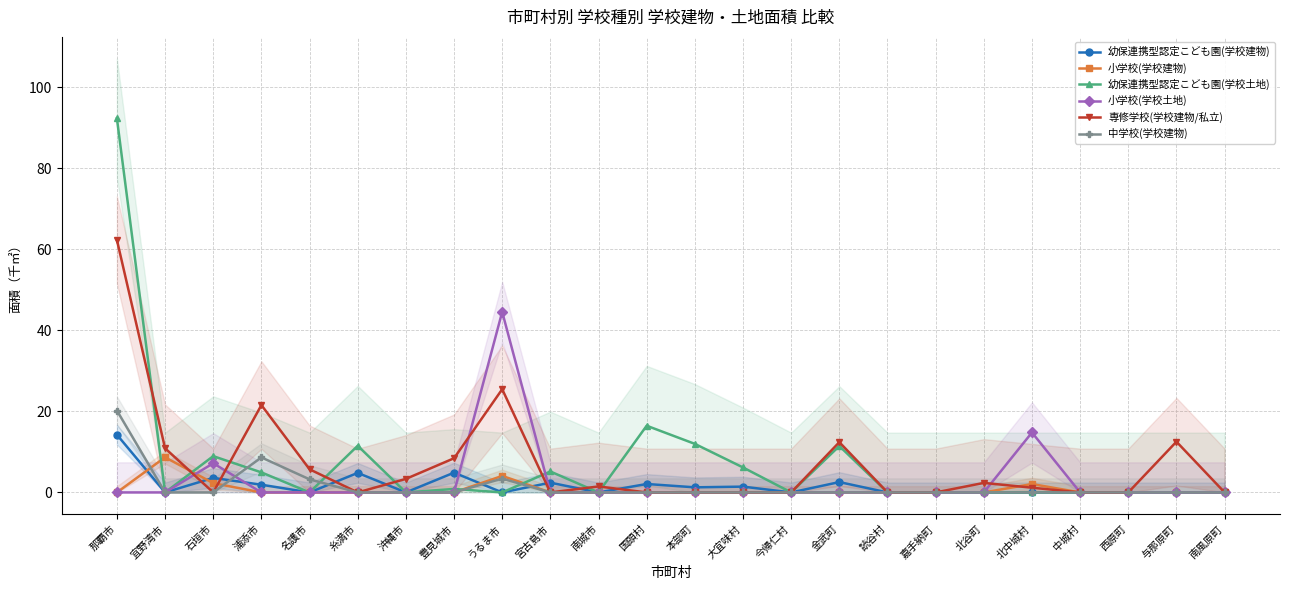

Count the number of data series in this chart.

6